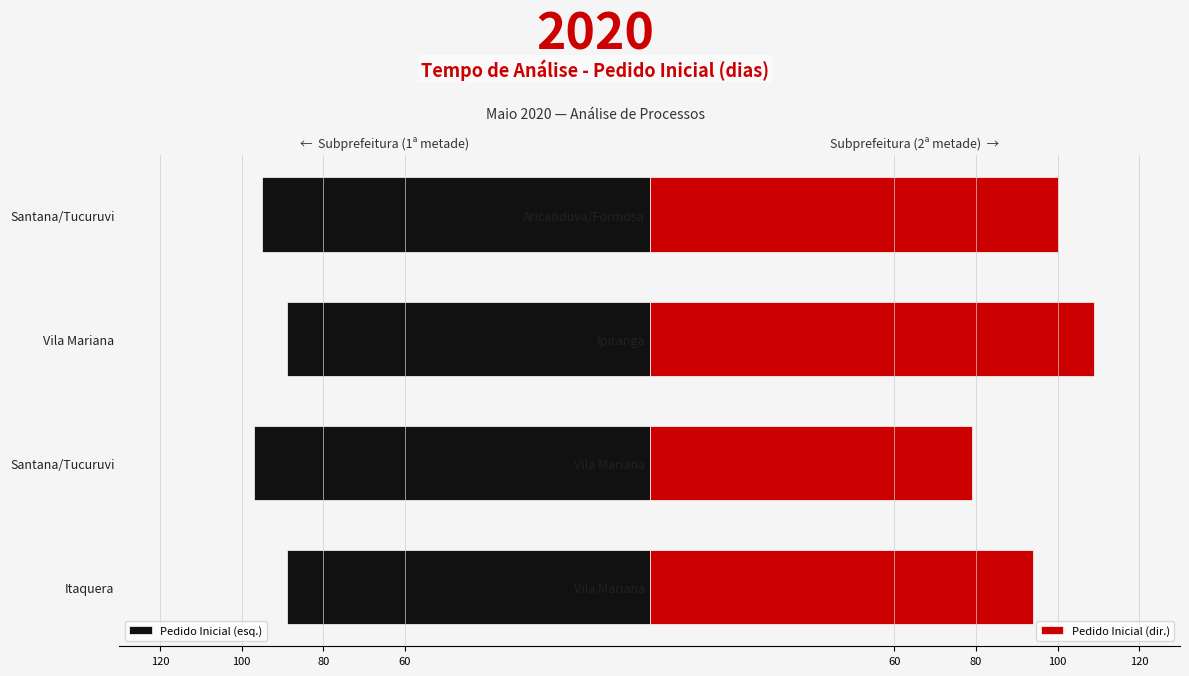

What is the value of the Pedido Inicial (esq.) bar at the 4th from the left?

-95